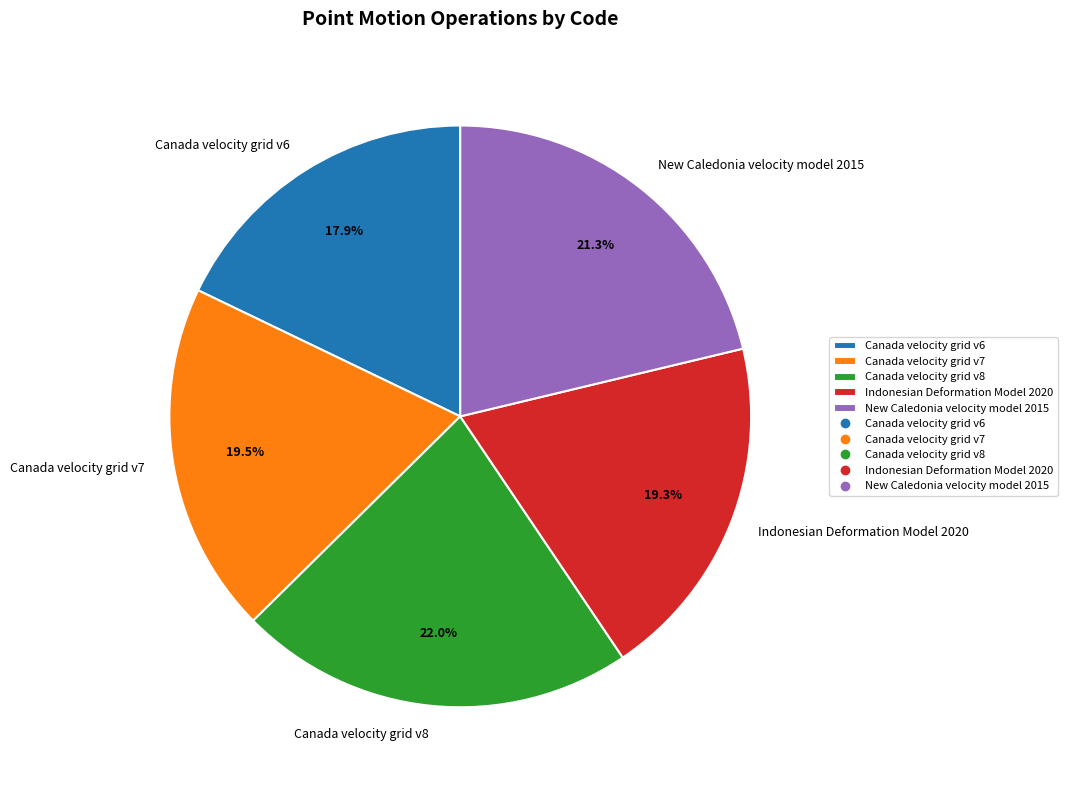

Does any single category account for the majority?

No